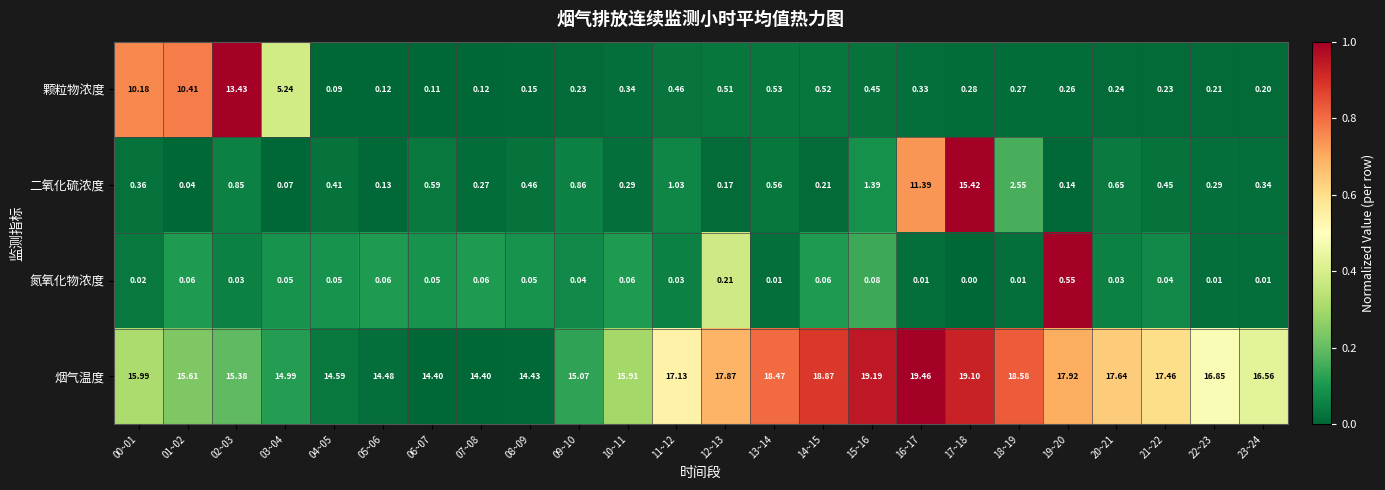

Between 00~01 and 23~24, which series saw the biggest shift?

颗粒物浓度